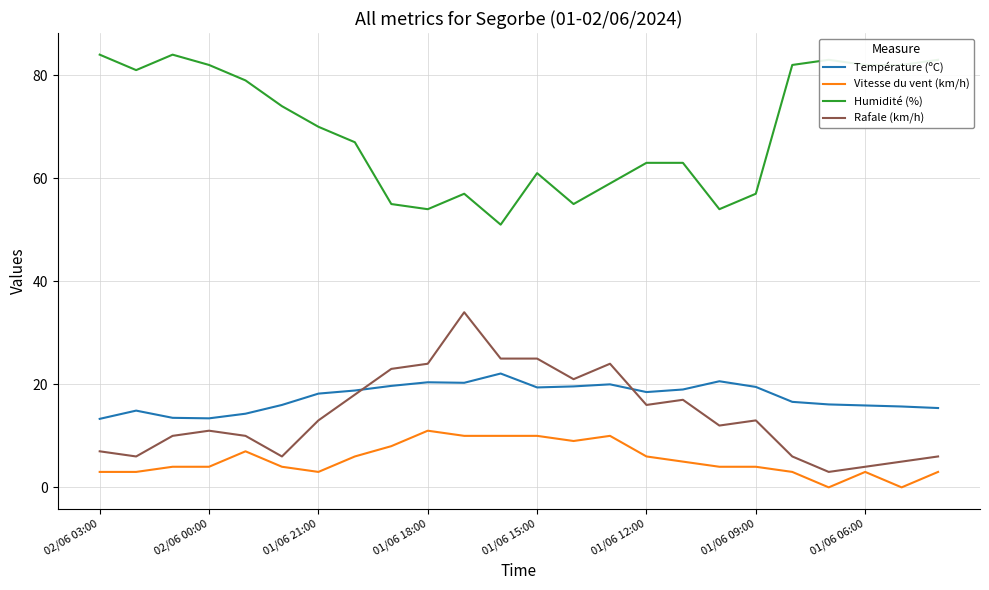

What is the maximum value shown in the chart?

84.0